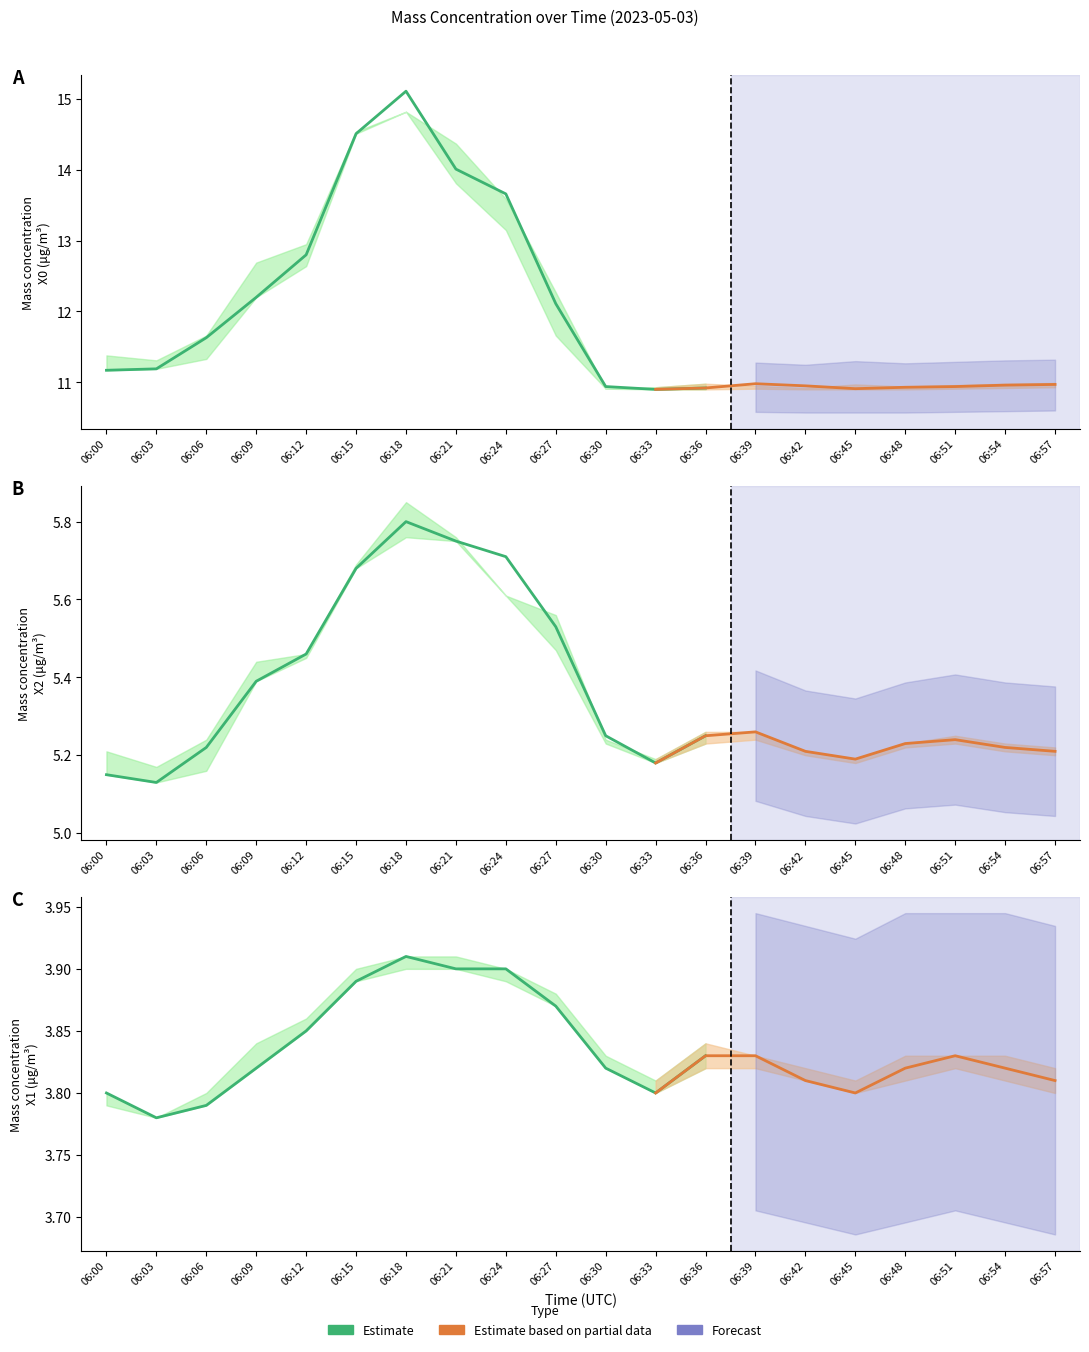

Reading left to right, what are all the values shown in this chart?

X0_M11 (μg/m³): 06:00=11.2	06:03=11.2	06:06=11.6	06:09=12.2	06:12=12.8	06:15=14.5	06:18=15.1	06:21=14.0	06:24=13.7	06:27=12.1	06:30=10.9	06:33=10.9	06:36=10.9	06:39=11.0	06:42=10.9	06:45=10.9	06:48=10.9	06:51=10.9	06:54=11.0	06:57=11.0
X2_M11 (μg/m³): 06:00=5.2	06:03=5.1	06:06=5.2	06:09=5.4	06:12=5.5	06:15=5.7	06:18=5.8	06:21=5.8	06:24=5.7	06:27=5.5	06:30=5.2	06:33=5.2	06:36=5.2	06:39=5.3	06:42=5.2	06:45=5.2	06:48=5.2	06:51=5.2	06:54=5.2	06:57=5.2
X1_M11 (μg/m³): 06:00=3.8	06:03=3.8	06:06=3.8	06:09=3.8	06:12=3.9	06:15=3.9	06:18=3.9	06:21=3.9	06:24=3.9	06:27=3.9	06:30=3.8	06:33=3.8	06:36=3.8	06:39=3.8	06:42=3.8	06:45=3.8	06:48=3.8	06:51=3.8	06:54=3.8	06:57=3.8